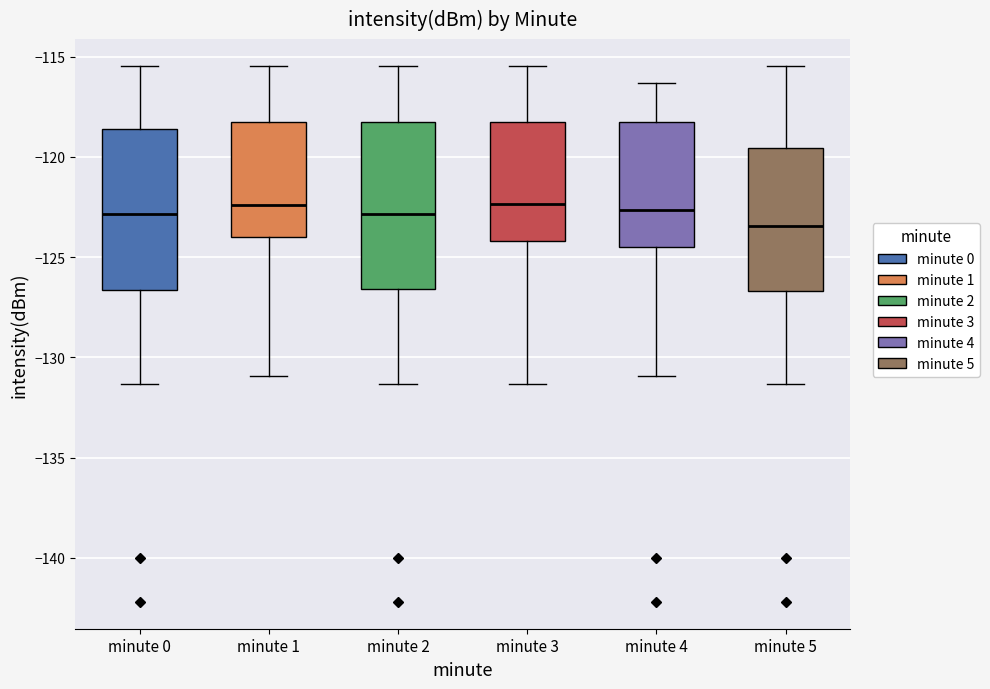

Where does the lower whisker of the box for minute 0 end on the y-axis? The values are not printed on the chart, so give them approximately, as read against the axis.

-131.5